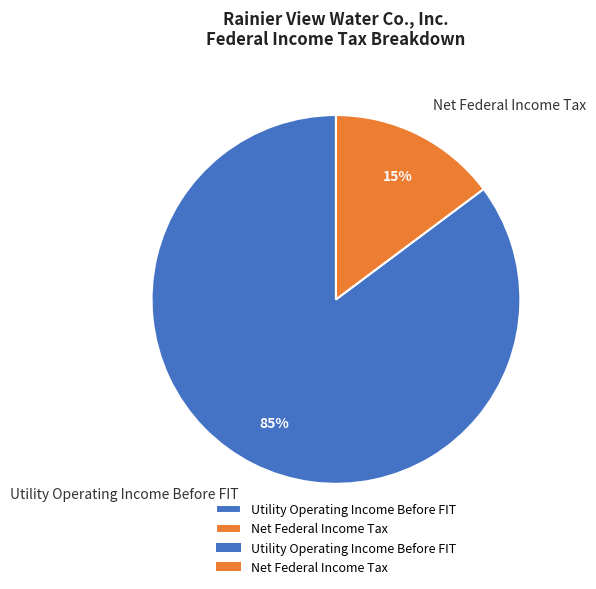

Do Net Federal Income Tax and Utility Operating Income Before FIT together represent more than half of the pie?

Yes